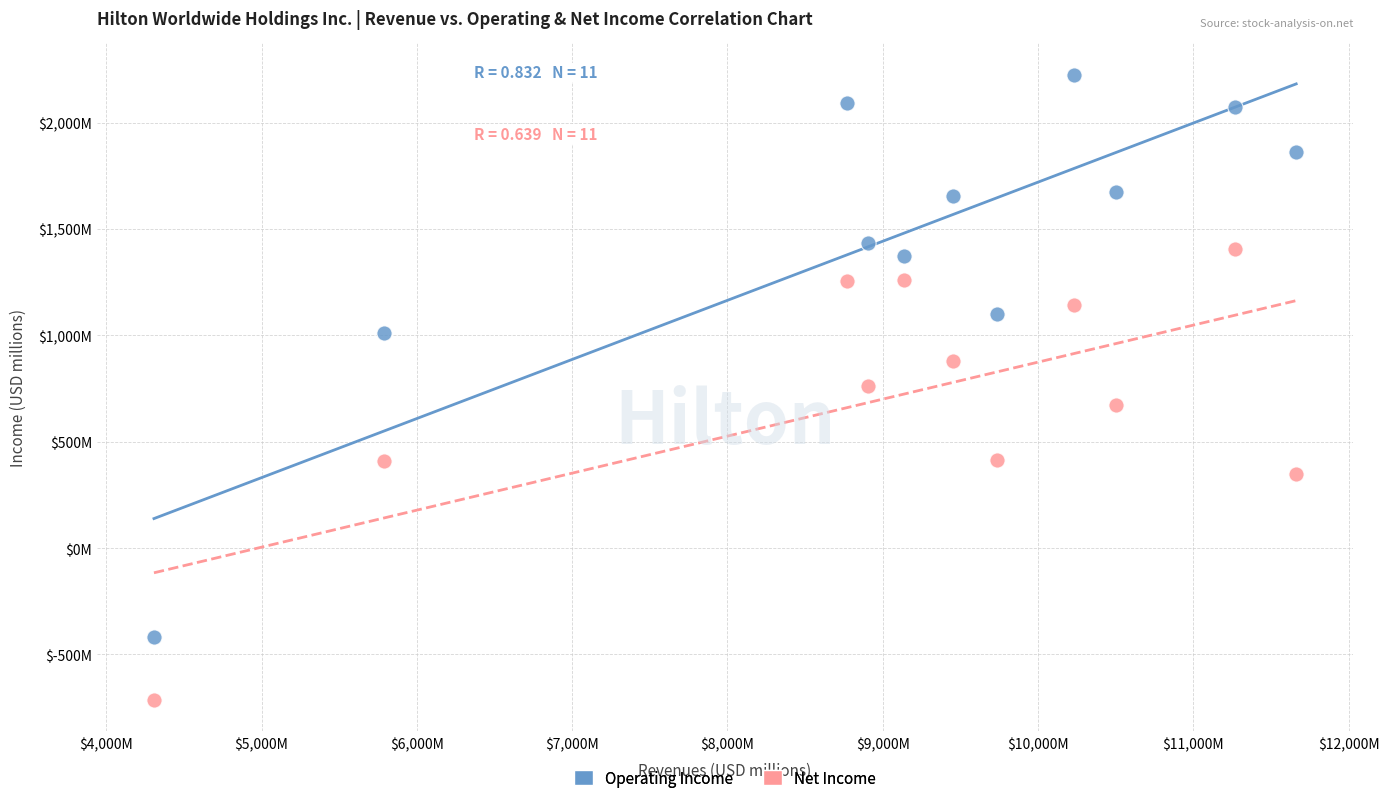

Which series has the widest spread of Y values?

Operating Income